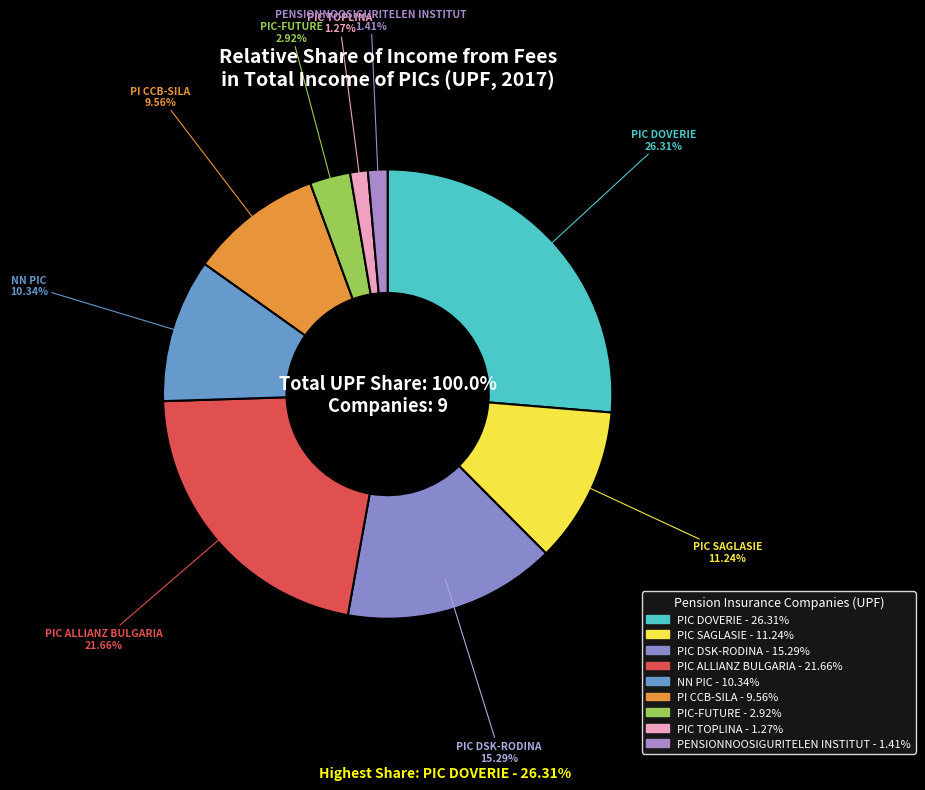

True or false: PIC TOPLINA accounts for 1% of the total.

True